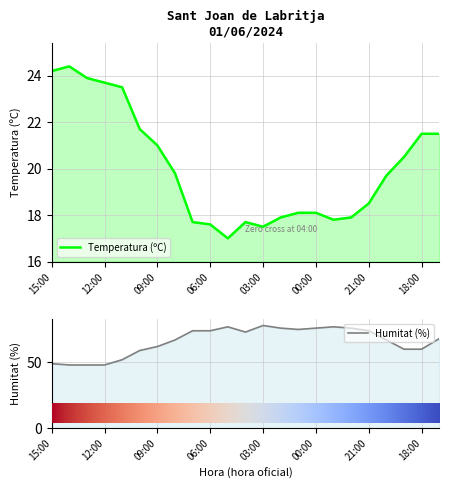

What is the value of the Humitat (%) point at the 10th from the left?

74.0